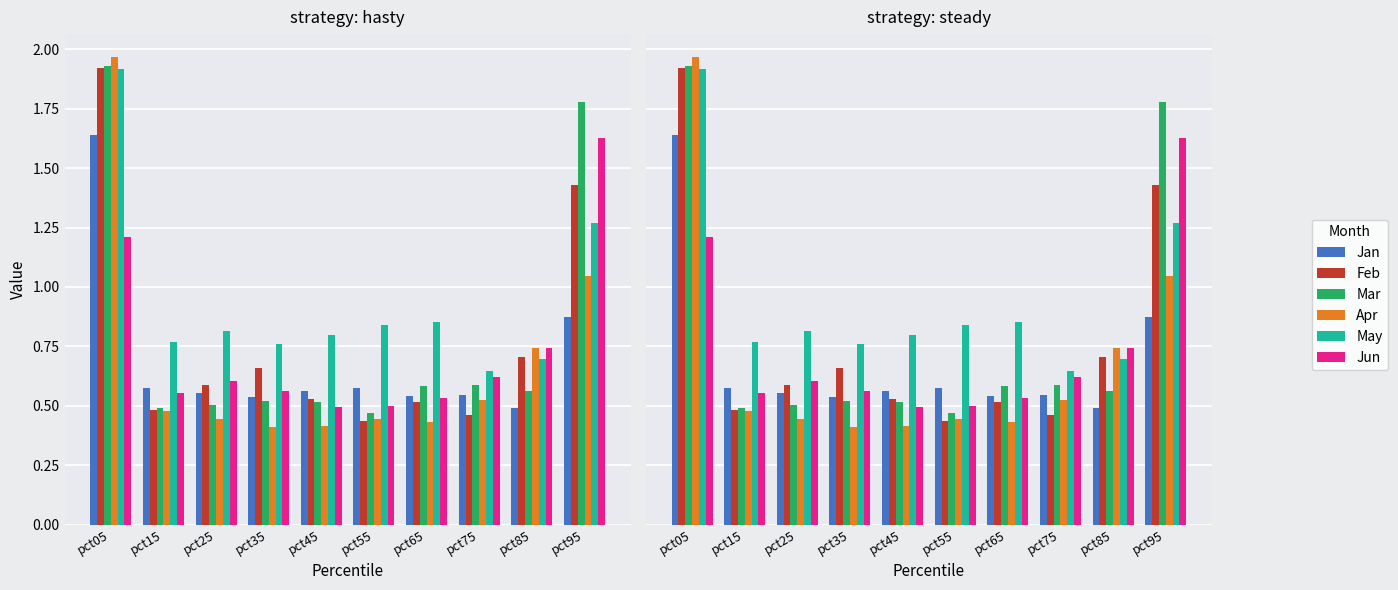

True or false: Mar has a value of 0.8 at pct25.

False